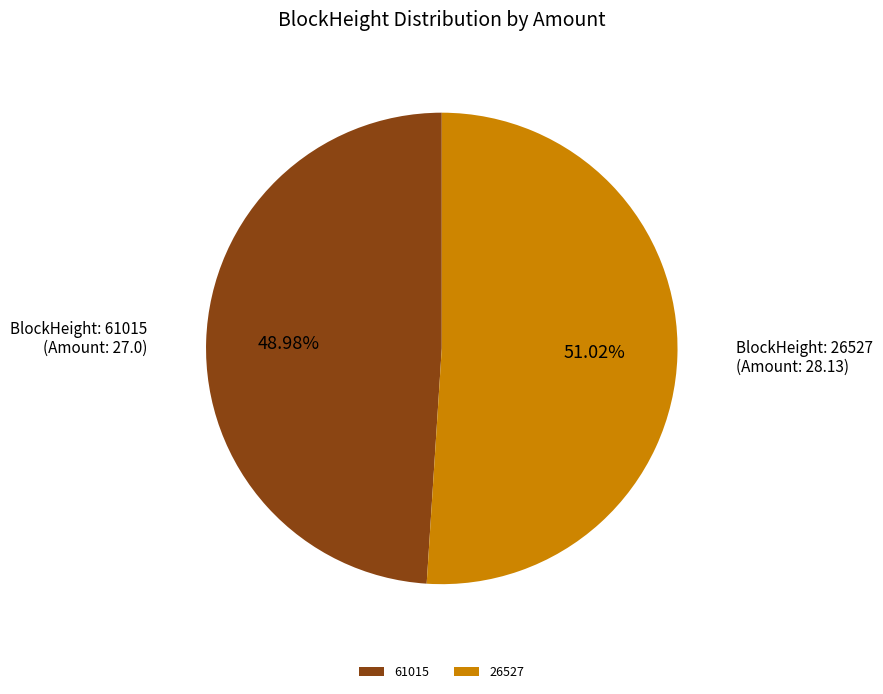

Rank the categories by value from lowest to highest.

61015, 26527